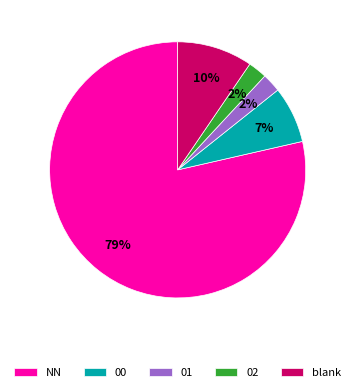

What is the majority slice?

NN